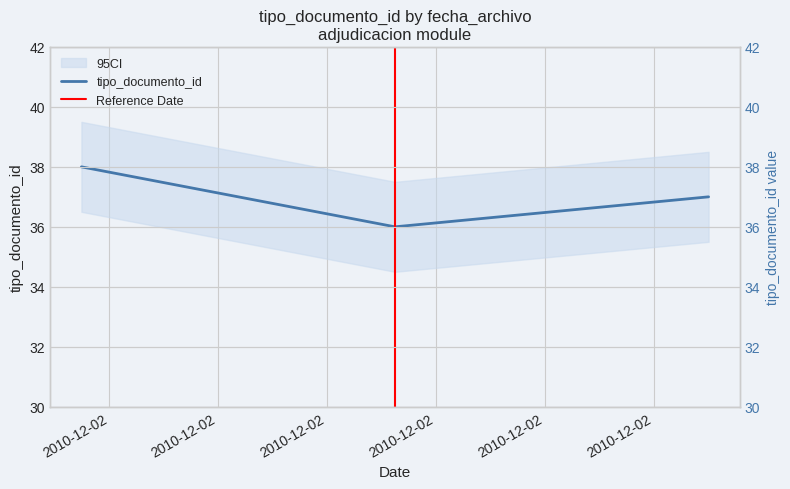

Where is the data nearest to the value 37?

2010-12-02 10:16:15